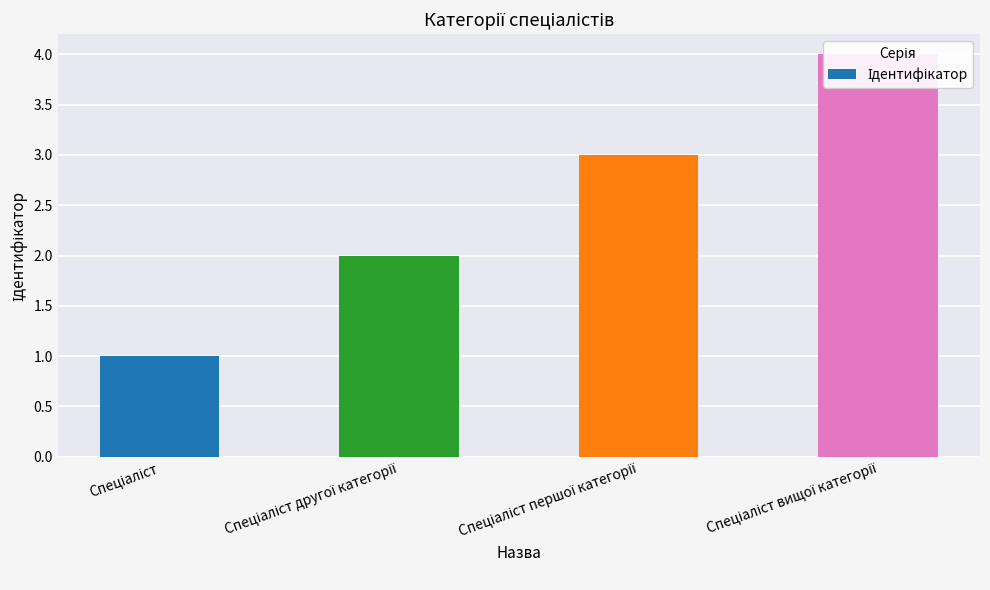

At which label is the value closest to 2?

Спеціаліст другої категорії